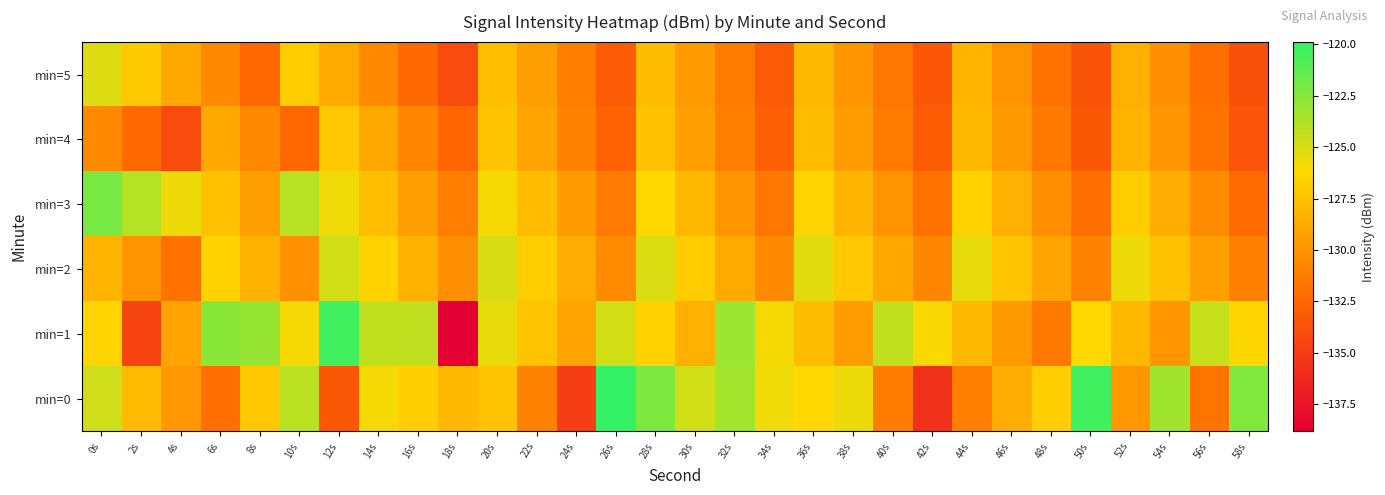

Between 48s and 54s, which series saw the biggest shift?

min=0